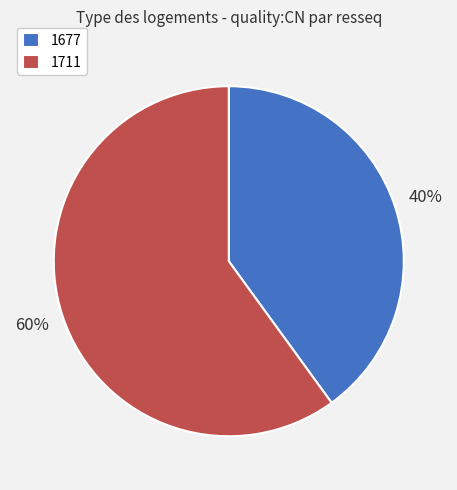

Does 1711 account for over 50% of the chart?

Yes